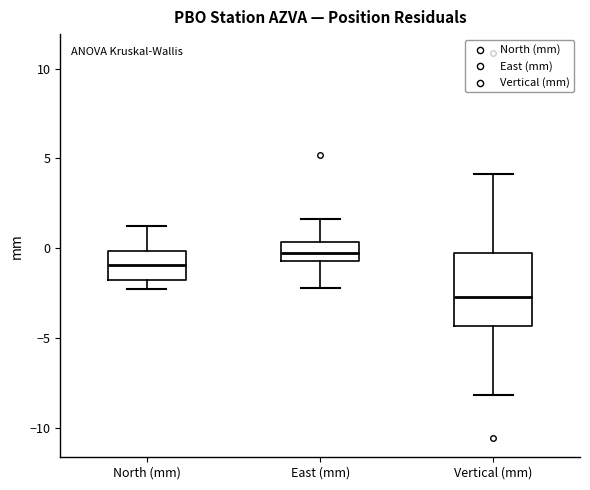

Reading left to right, transcribe this box plot: for each box, give where its median line is, the range the box spans, and where its two whiskers end, as read against the y-axis. The values are not printed on the chart, so give them approximately, as read against the axis.

North (mm): median -1.0, box -2.0 to 0.0, whiskers -2.5 to 1.0
East (mm): median 0.0, box -0.5 to 0.5, whiskers -2.0 to 1.5
Vertical (mm): median -2.5, box -4.5 to 0.0, whiskers -8.0 to 4.0